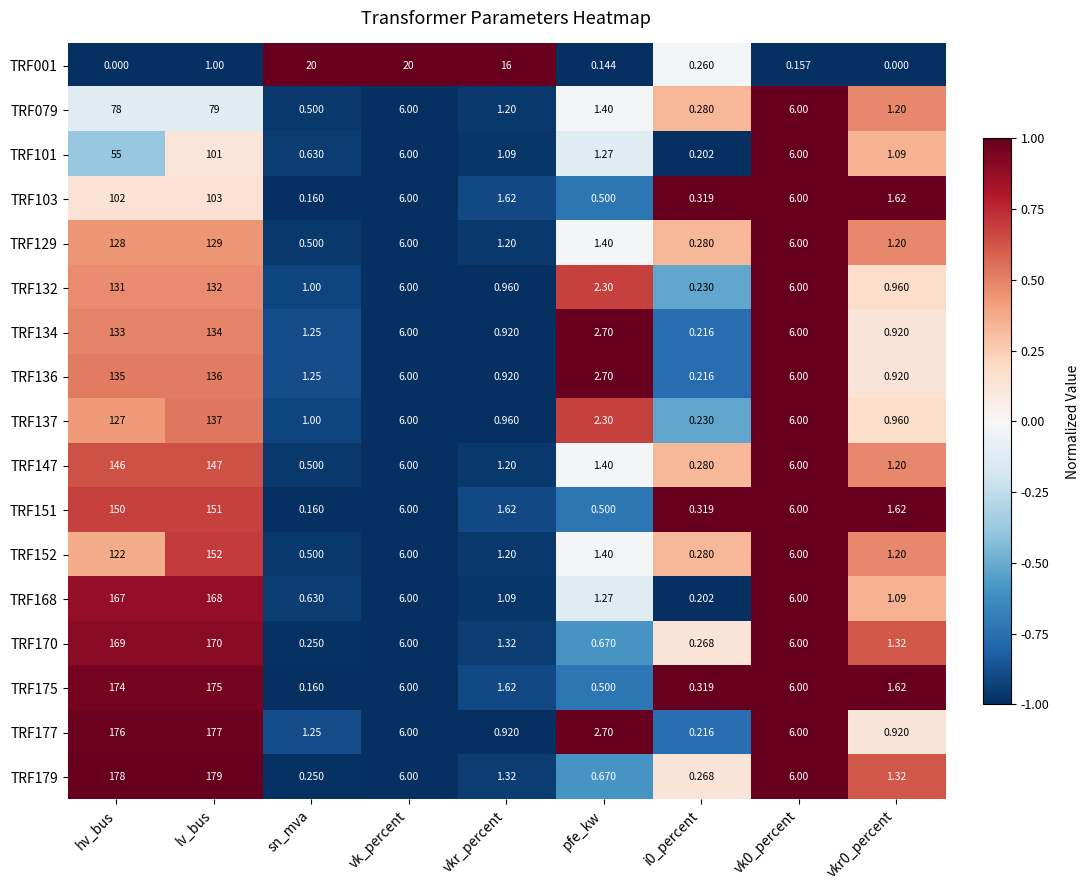

Between sn_mva and pfe_kw, which series saw the biggest shift?

TRF001